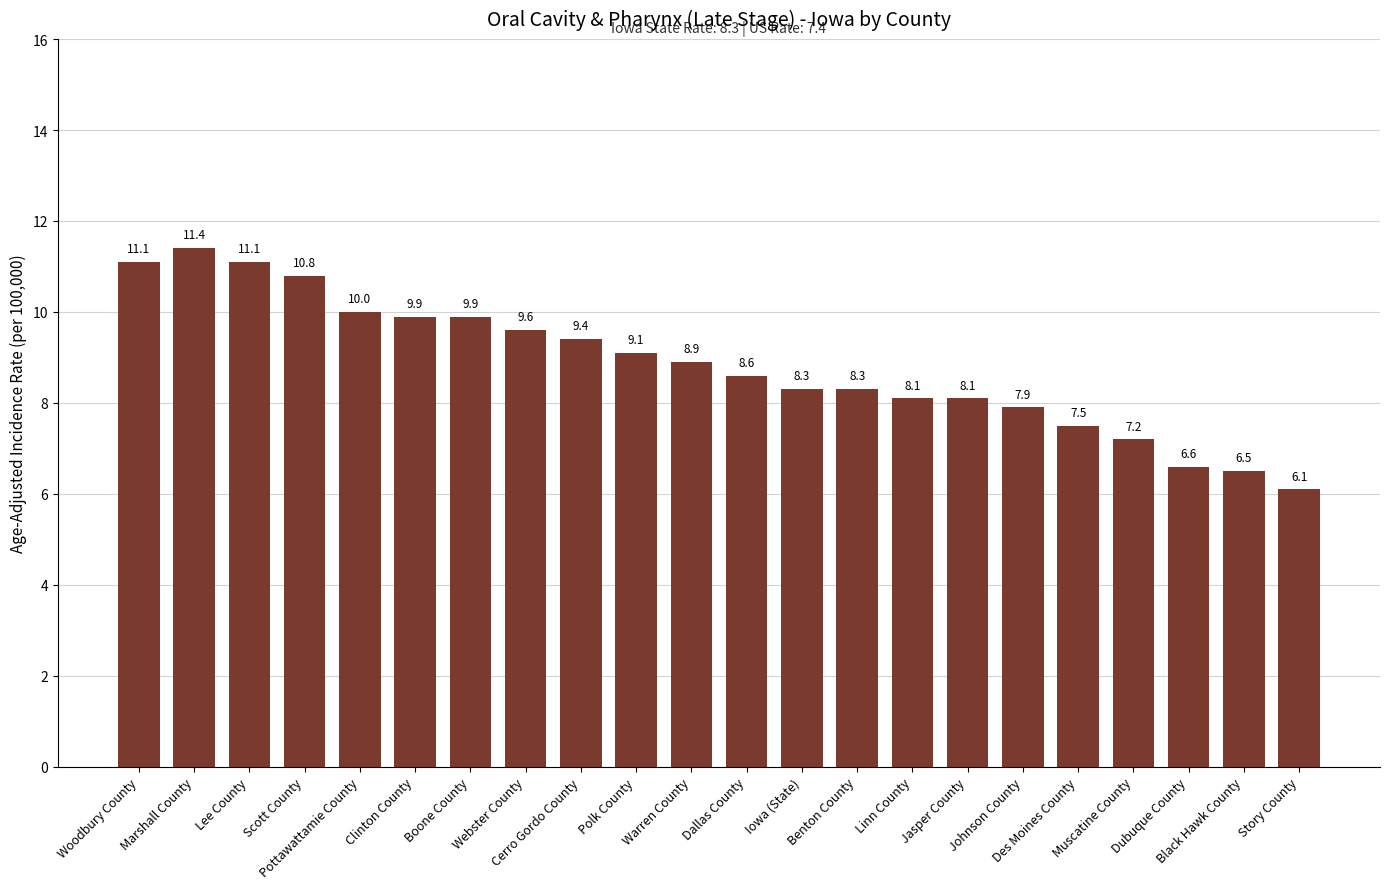

What is the greatest value displayed?

11.4